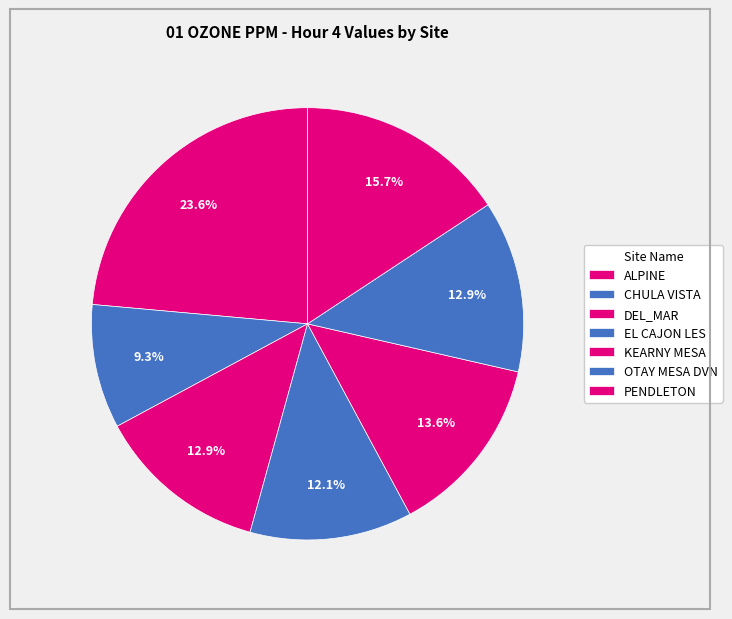

How many segments does this pie chart have?

7